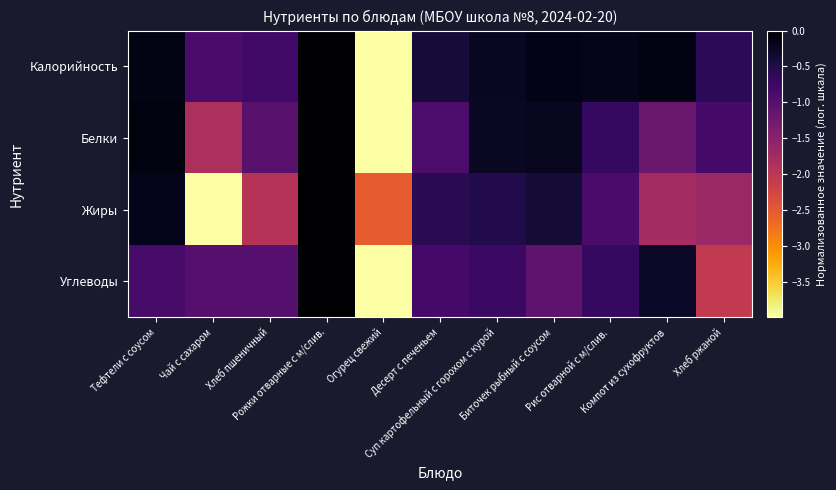

List the series in order of their overall mean, lowest first.

Жиры, Углеводы, Белки, Калорийность